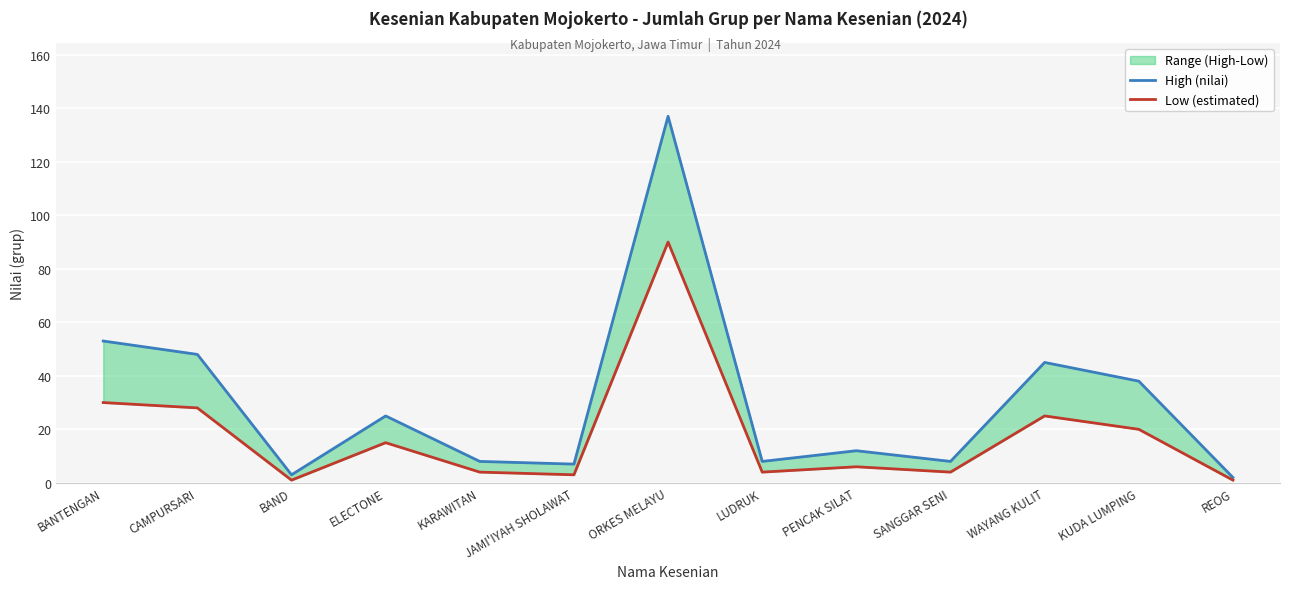

What is the difference between the maximum and minimum values in the Low (estimated) series?

89